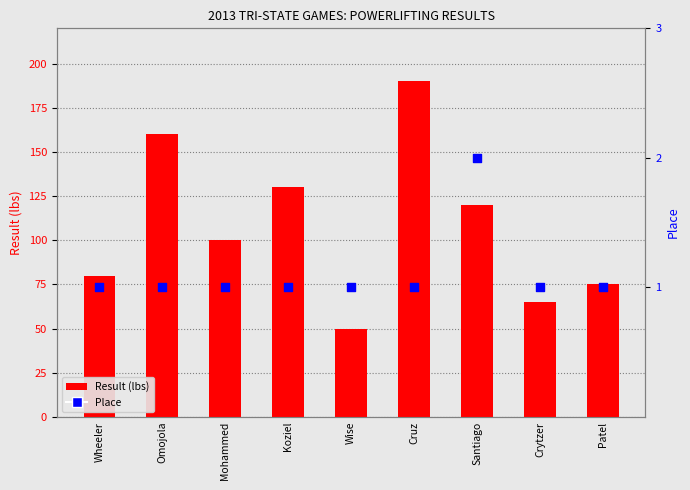

Which series contains the highest Y value?

Result (lbs)